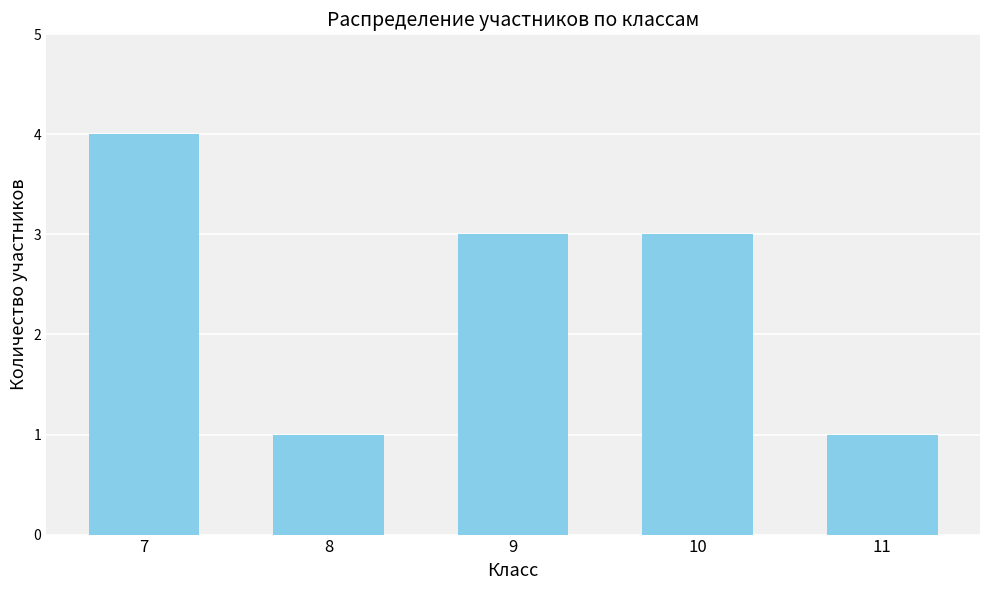

What is the sum of all values?

12